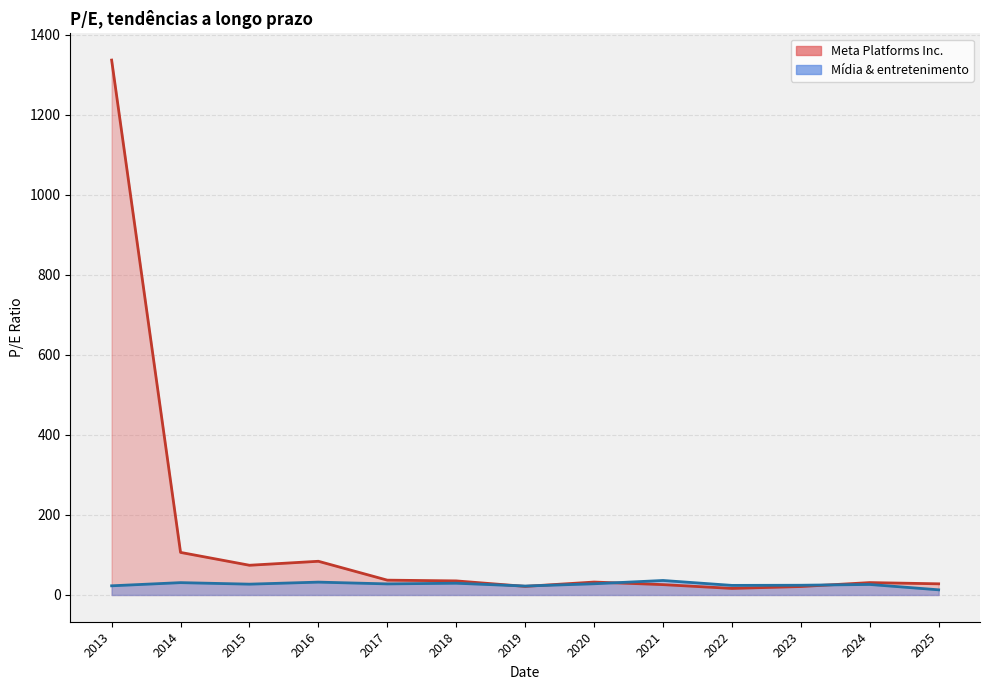

Which series has the largest total across all categories?

Meta Platforms Inc.